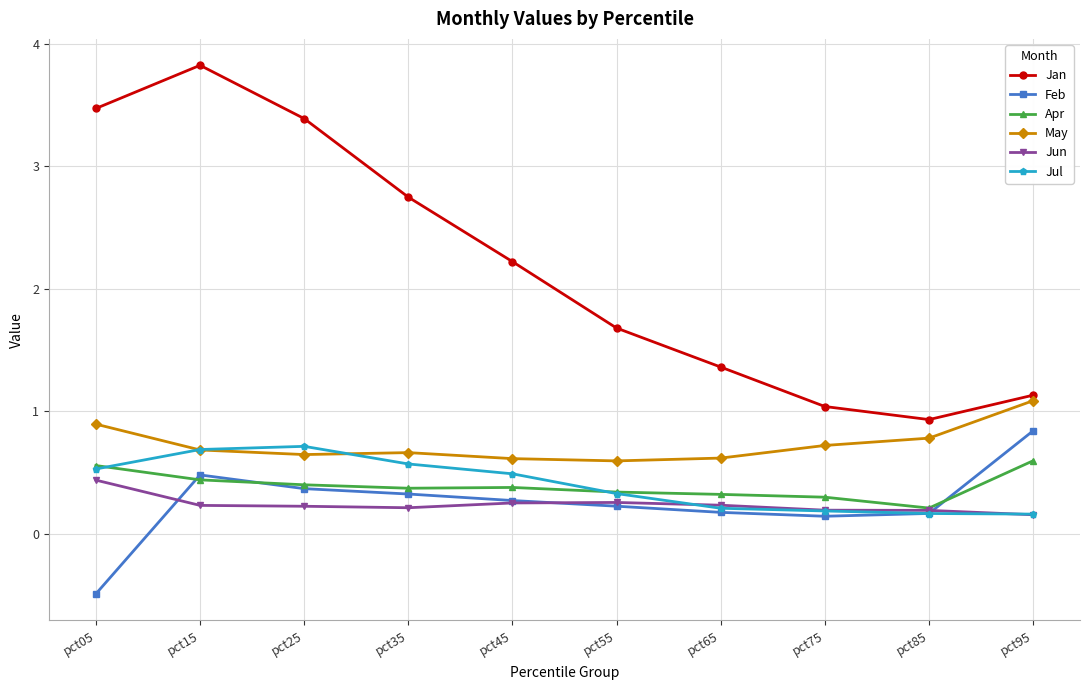

The Jul series shows 0.5 at pct05. True or false?

True